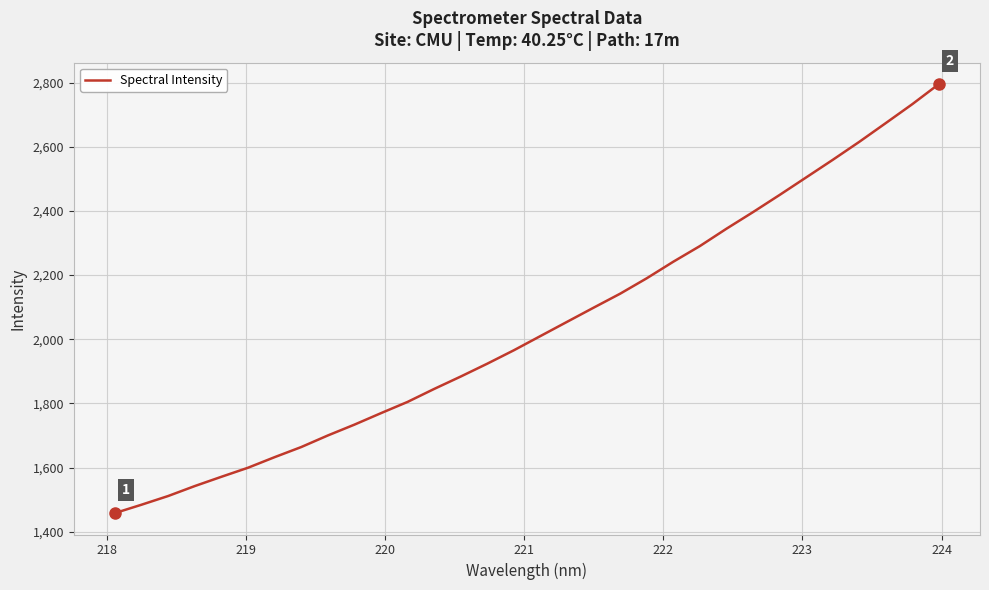

Is this an area chart (filled region under the line)?

No